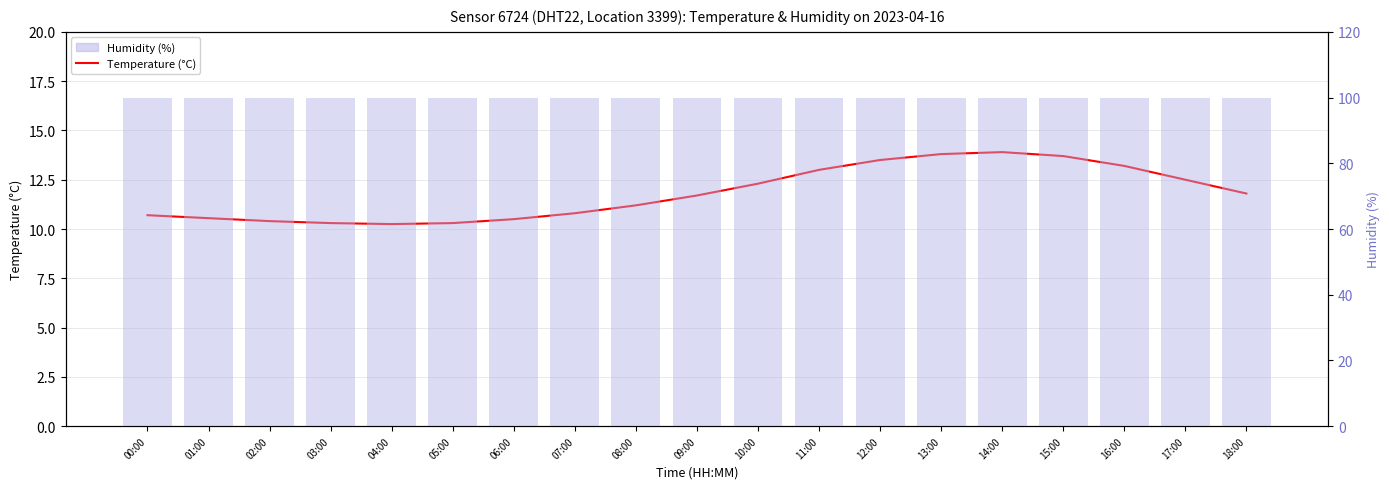

True or false: Humidity (%) has a value of 99.9 at 00:00.

True